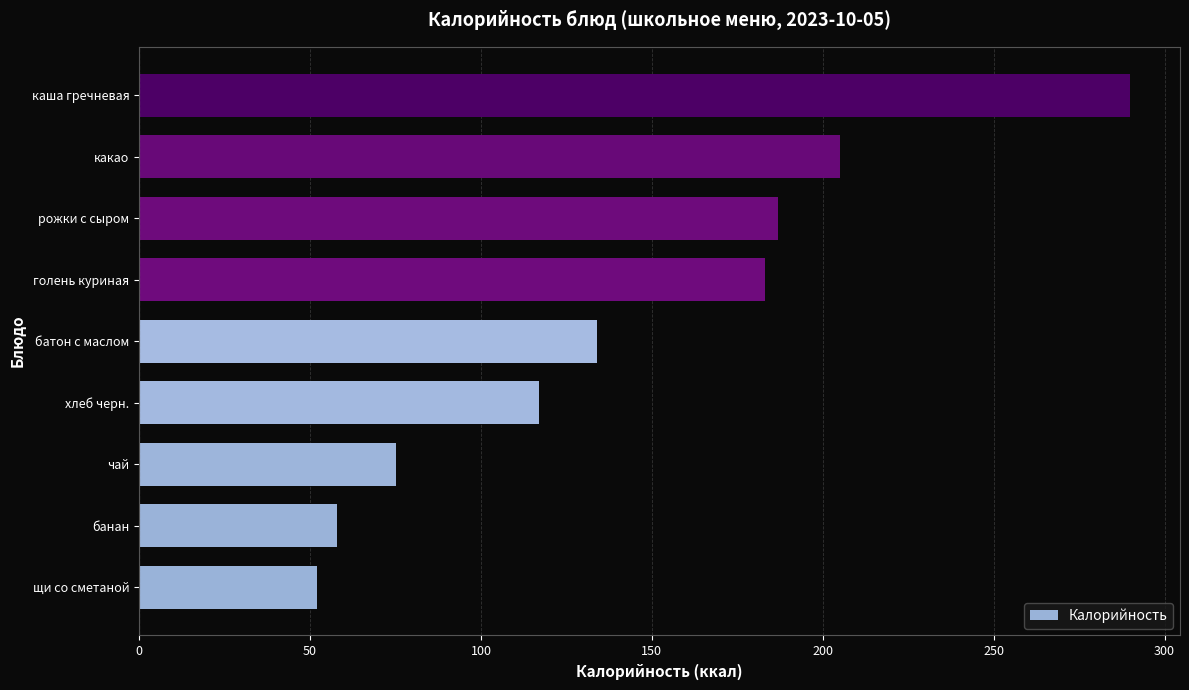

Does the chart contain stacked bars?

No